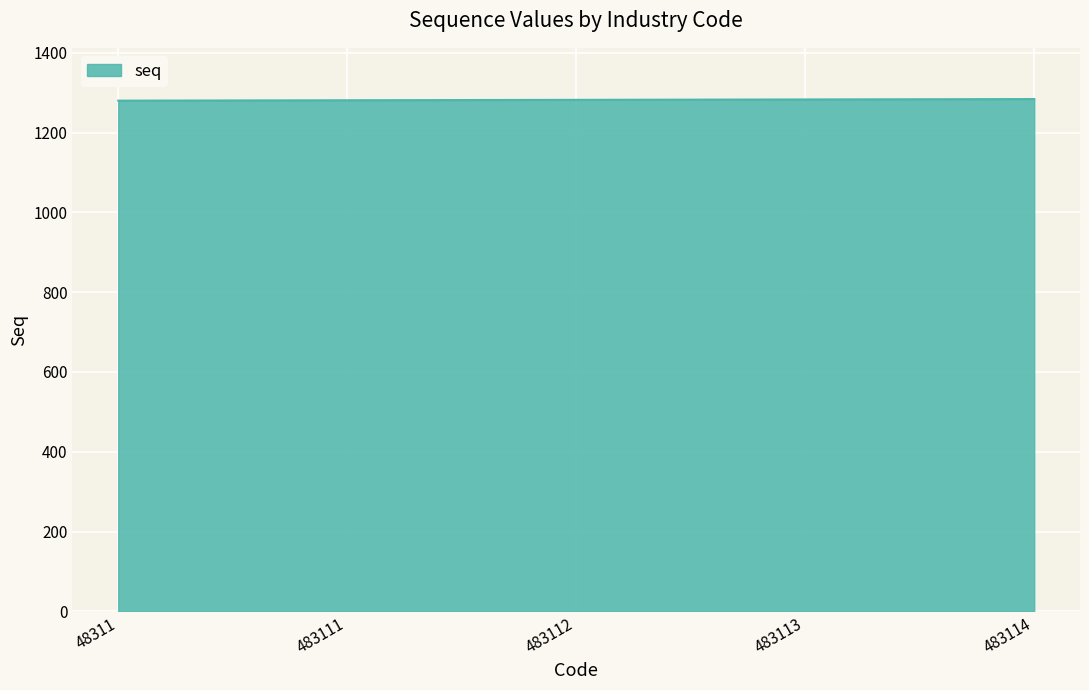

True or false: the data shows 1281 at 483111.

True